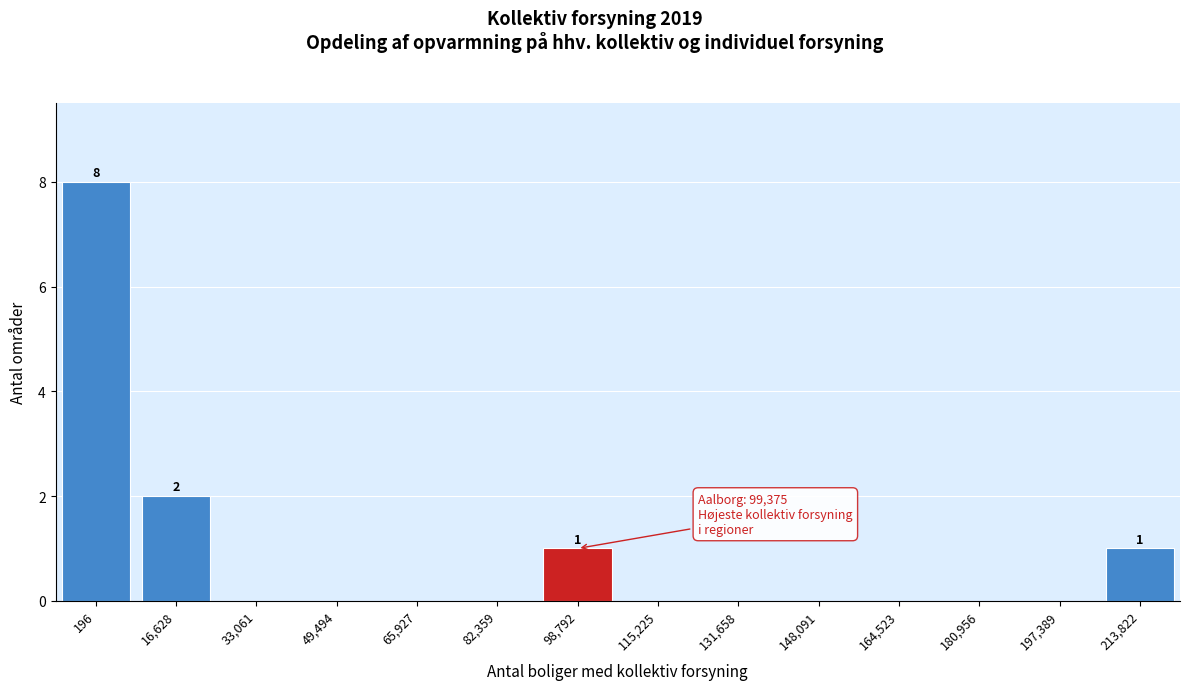

Reading left to right, transcribe all the data shown in this chart.

196=8	16,628=2	33,061=0	49,494=0	65,927=0	82,359=0	98,792=1	115,225=0	131,658=0	148,091=0	164,523=0	180,956=0	197,389=0	213,822=1